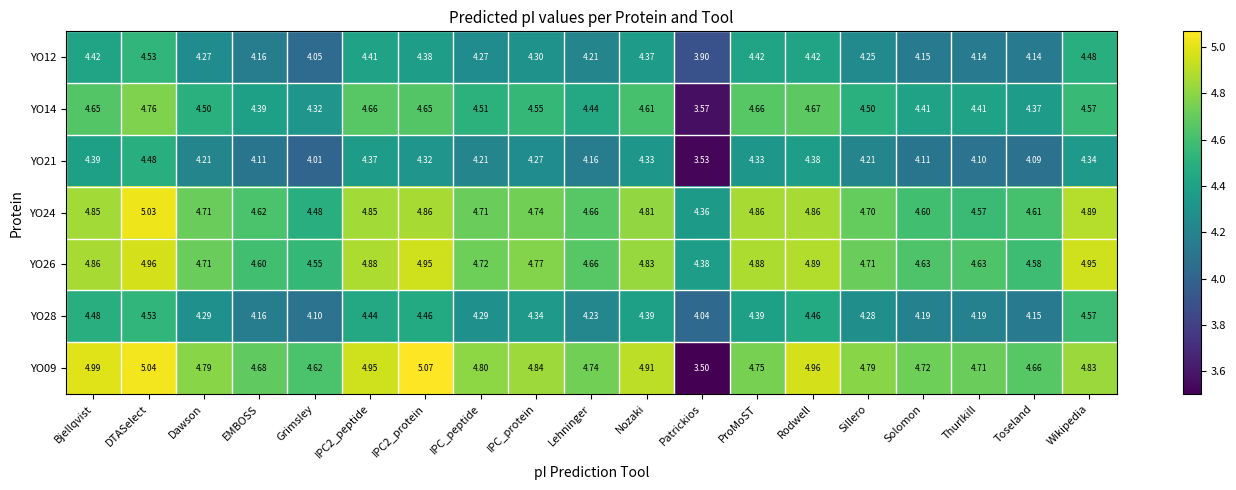

Which category has the highest value in the YO28 series?

Wikipedia